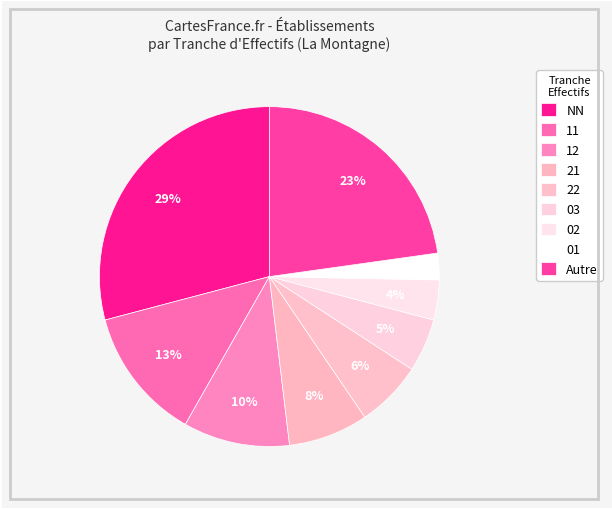

To the nearest percent, what percentage of the pie is 22?

6%